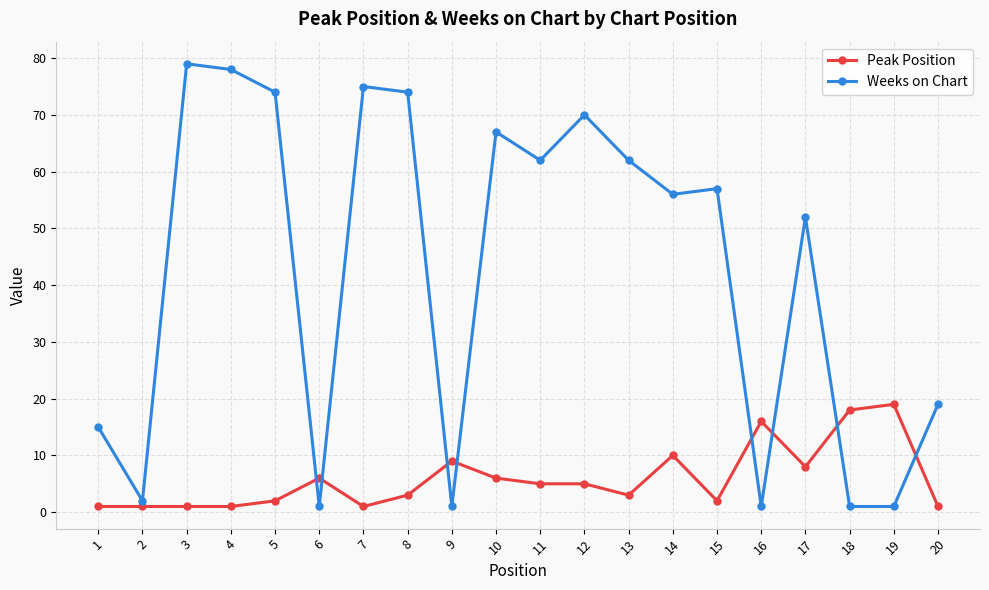

What is the sum of all Weeks on Chart values?

847